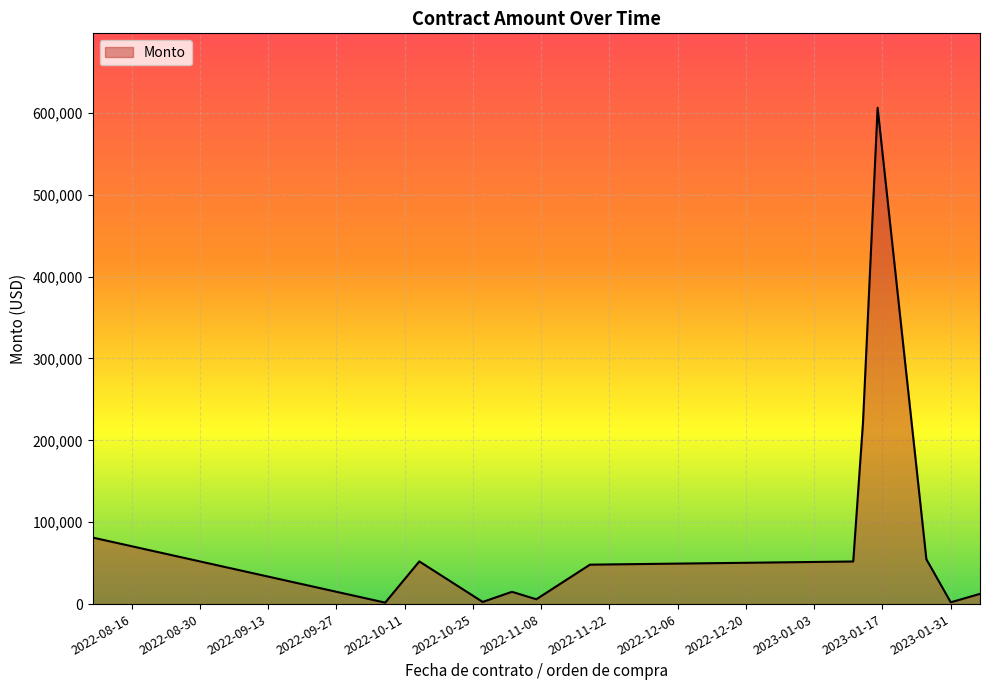

What is the difference between the maximum and minimum values?

604390.0